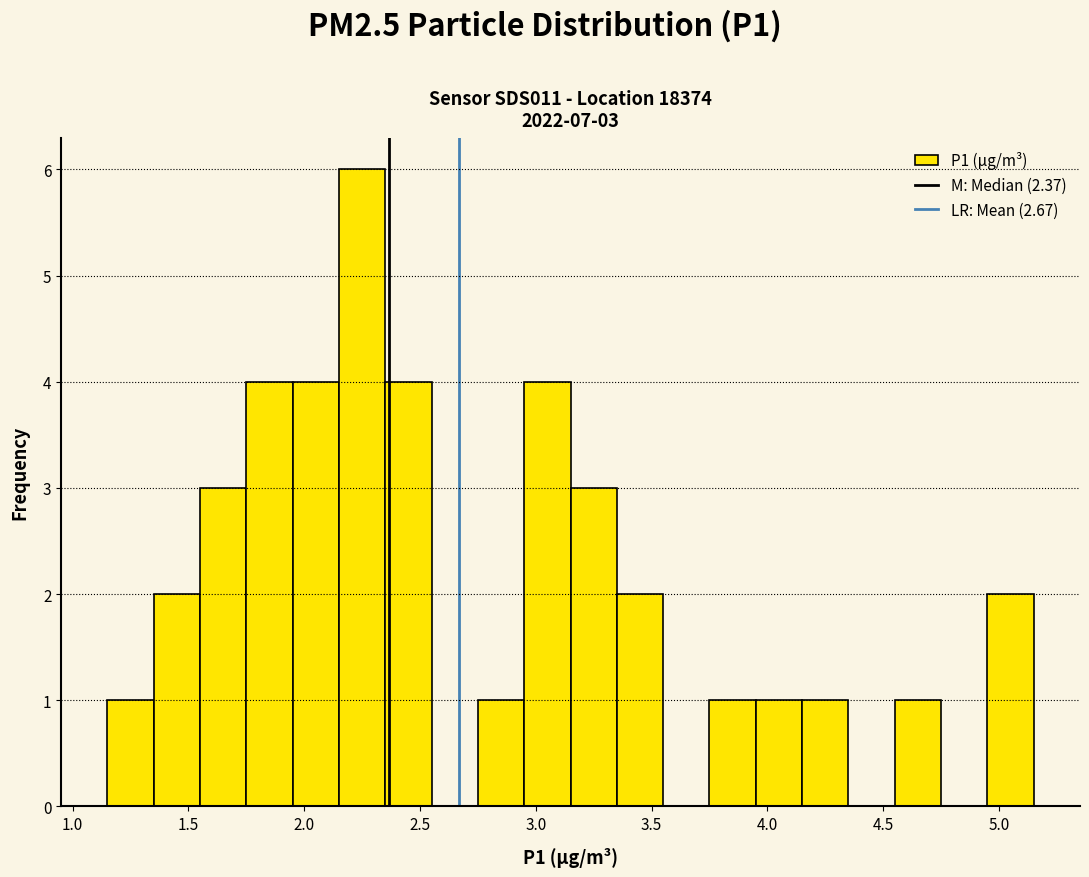

Which range on the x-axis has the tallest bar?

2.15 to 2.35